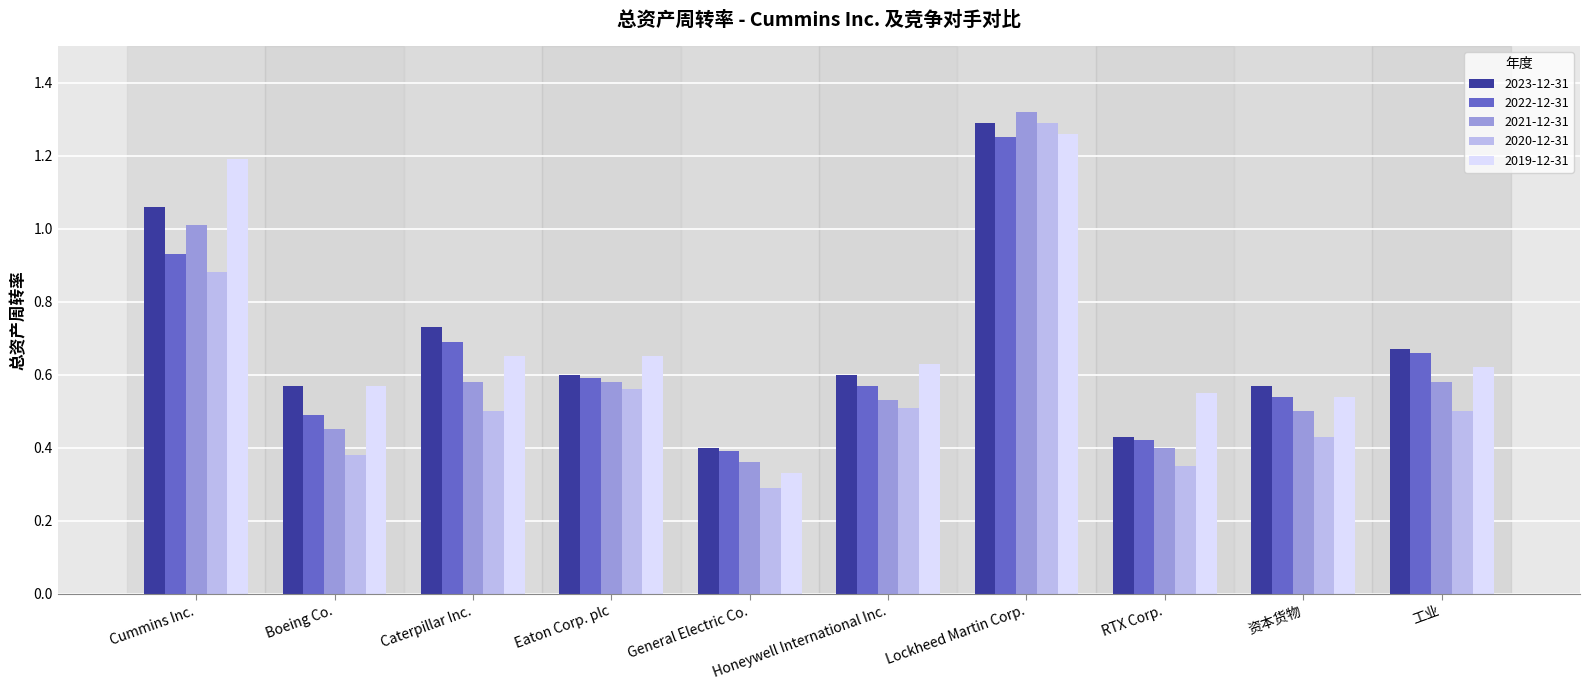

Which series has the widest spread of values?

2020-12-31